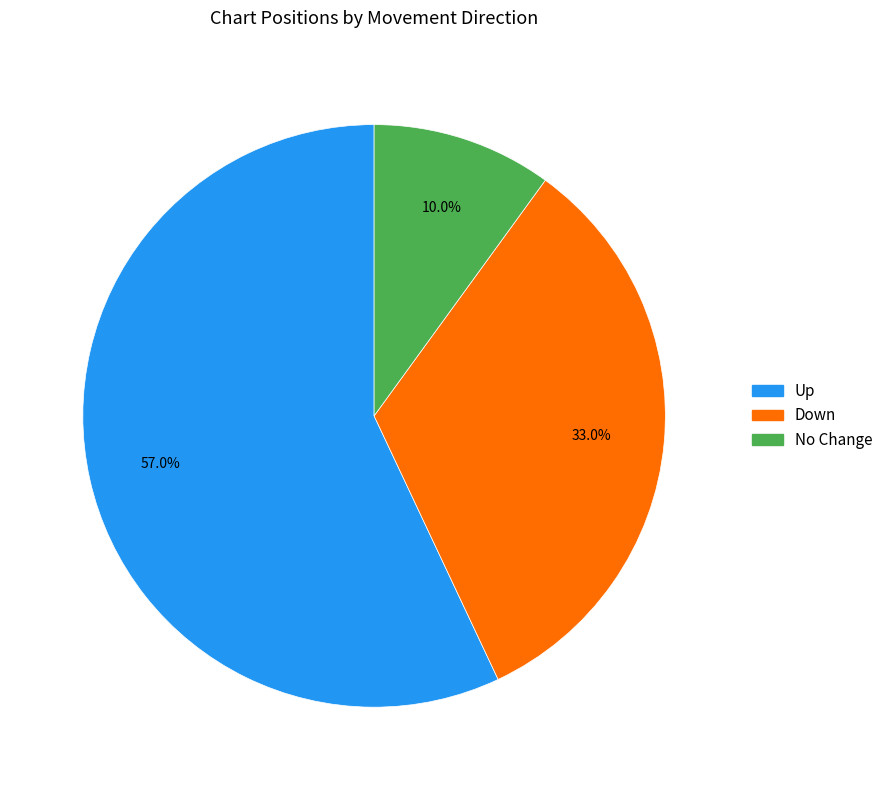

Does any single category account for the majority?

Yes